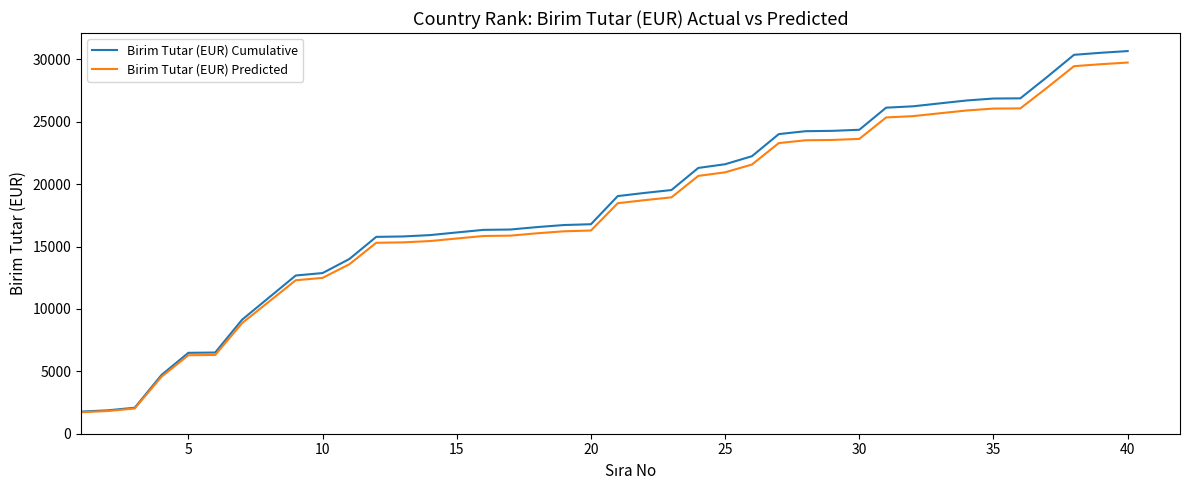

Is this an area chart (filled region under the line)?

No